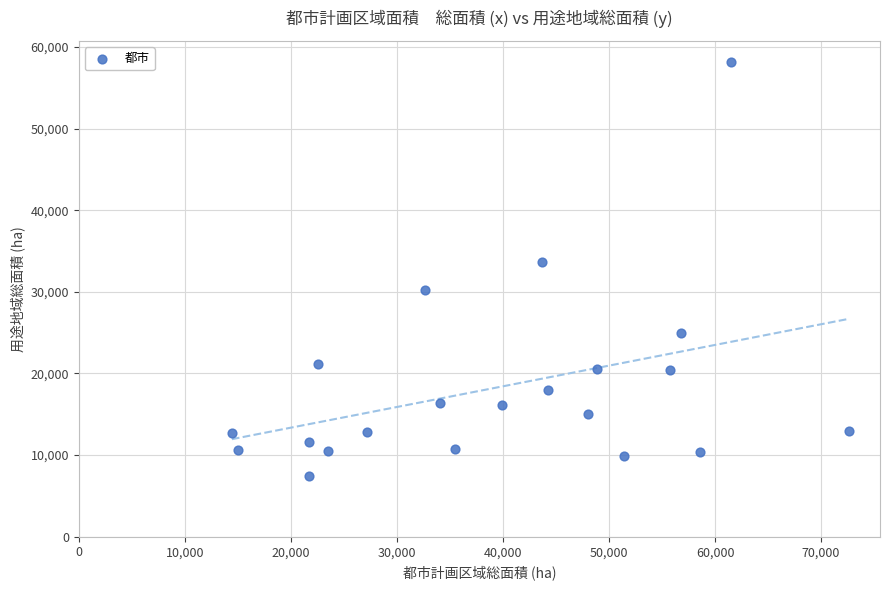

What Y value in the scatter plot is closest to 32797?

33710